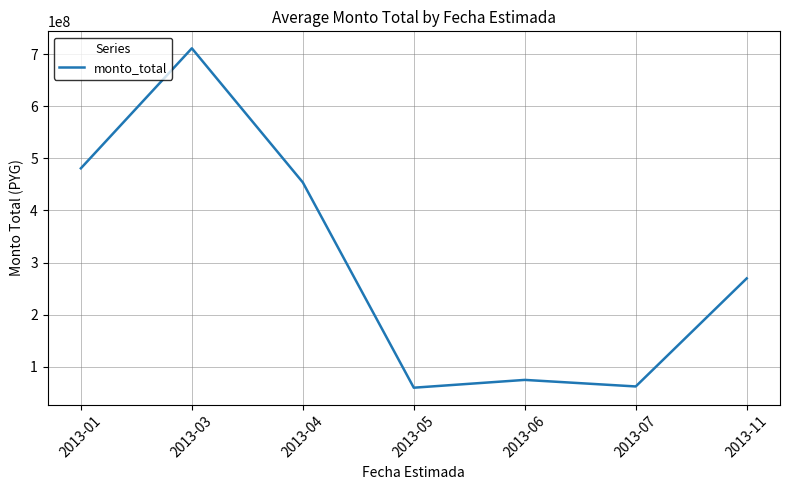

Is it true that the value at 2013-04 is 682817632?

False